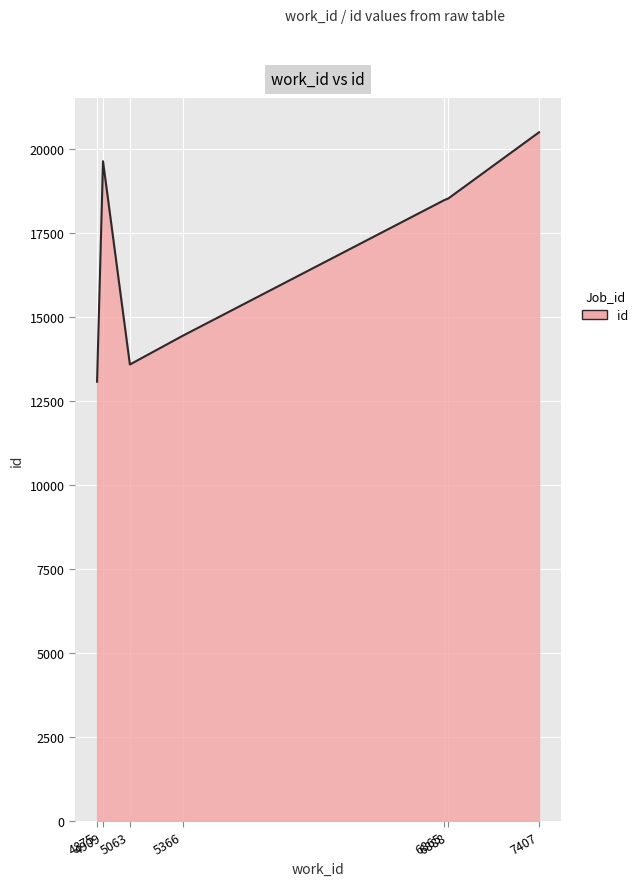

What is the difference between the maximum and second lowest values?

6911